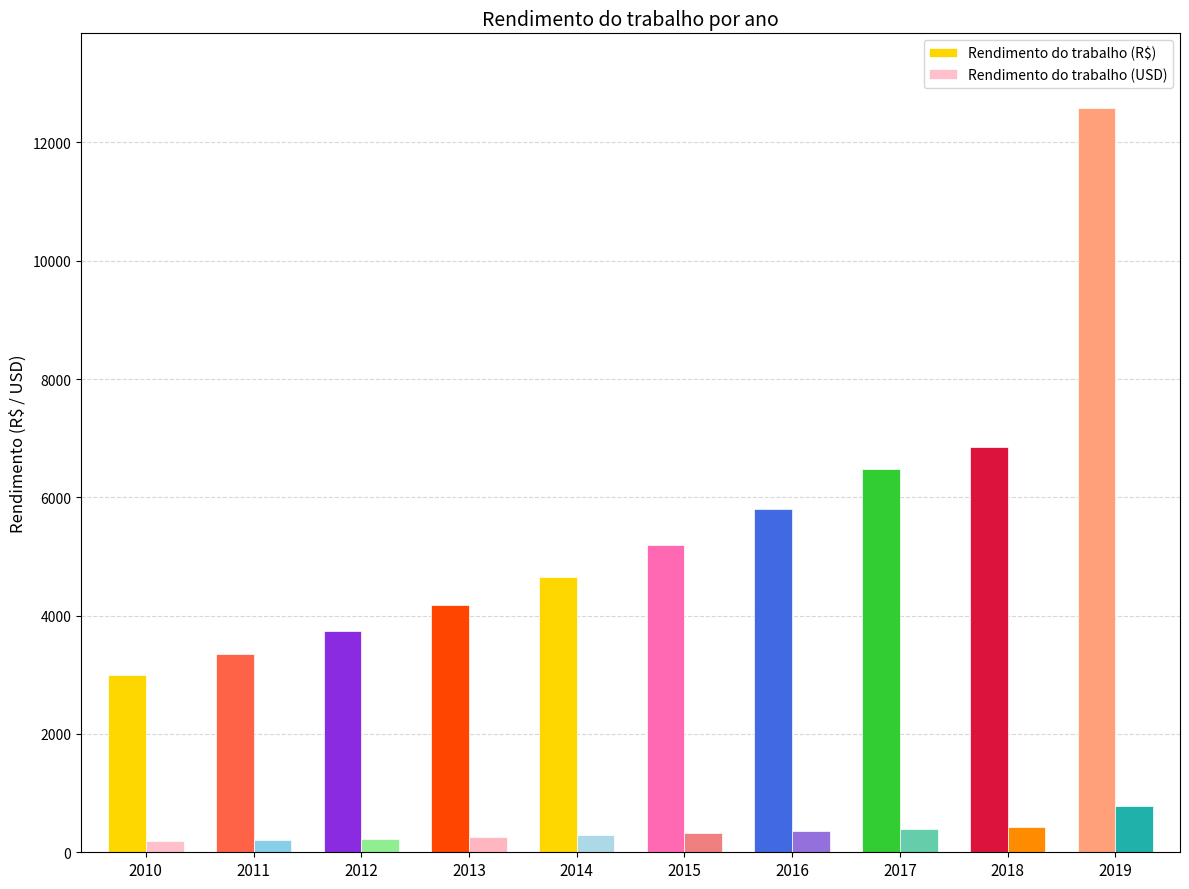

The Rendimento do trabalho (R$) series shows 4668.1 at 2011. True or false?

False